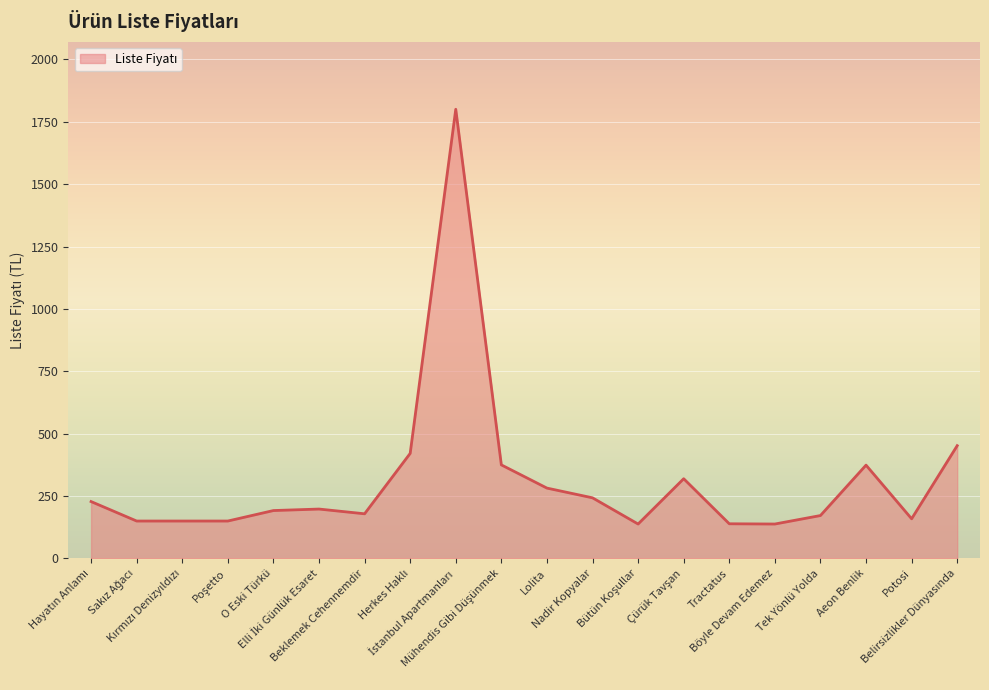

What is the difference between the maximum and minimum values?

1662.0